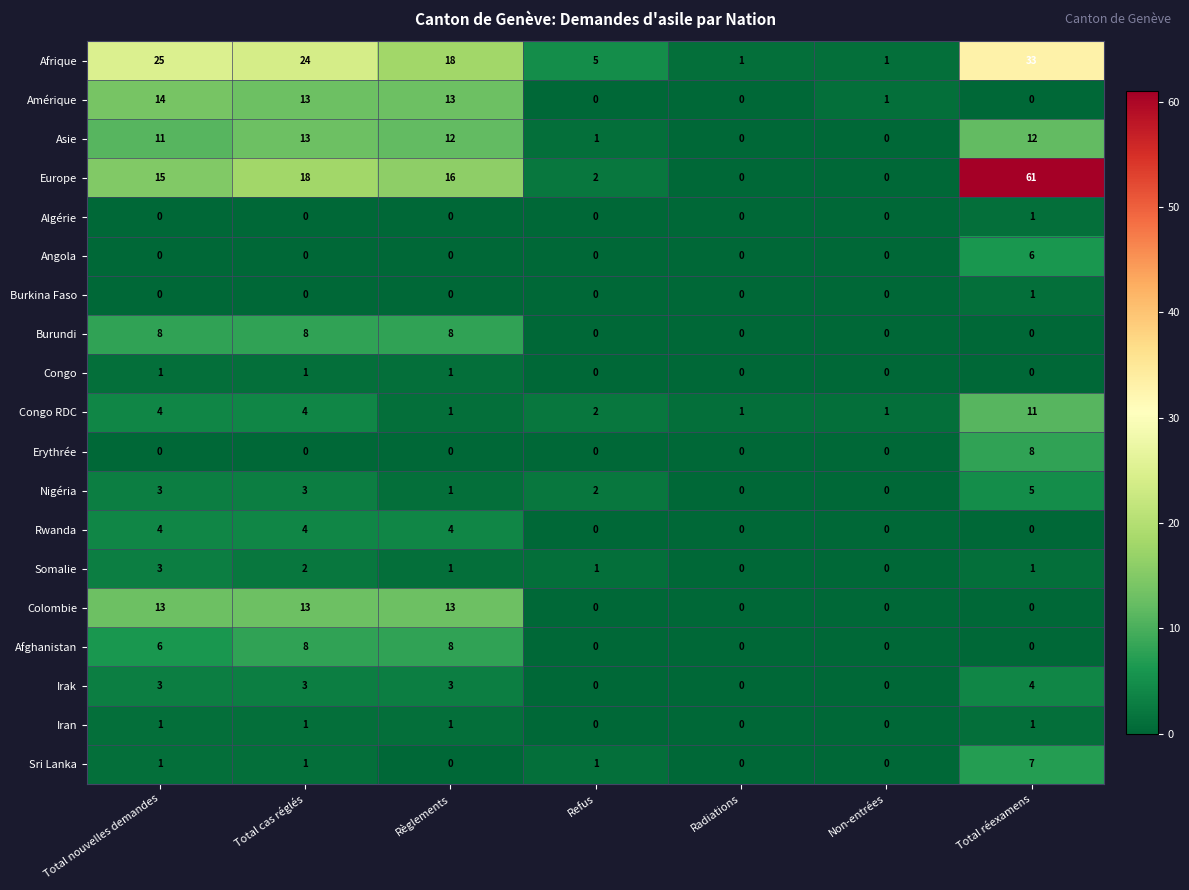

What is the greatest value displayed?

61